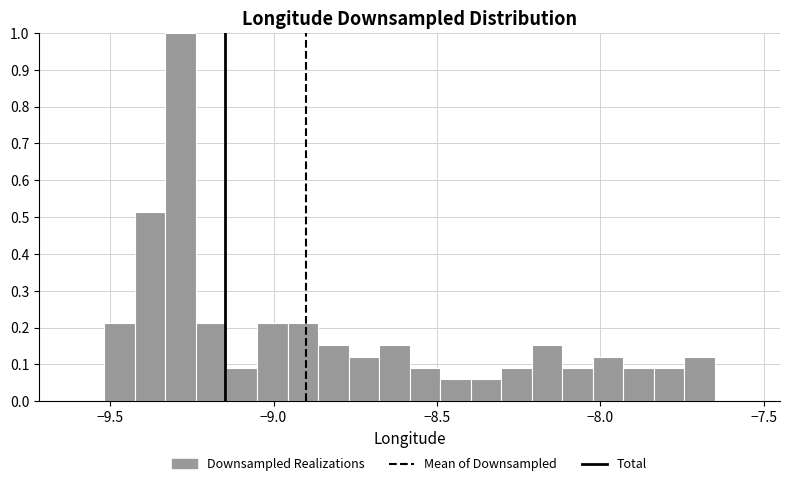

Read against the x-axis, roughly where is the centre of the tallest bar?

-9.30